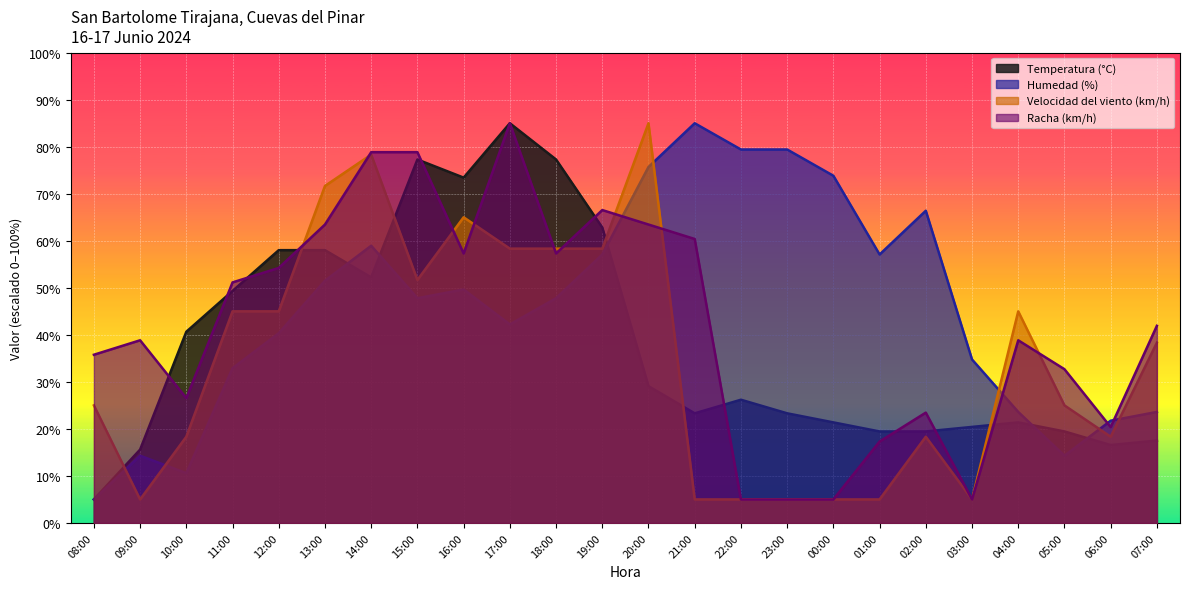

What is the value of the Humedad (%) point at the 20th from the left?

34.8